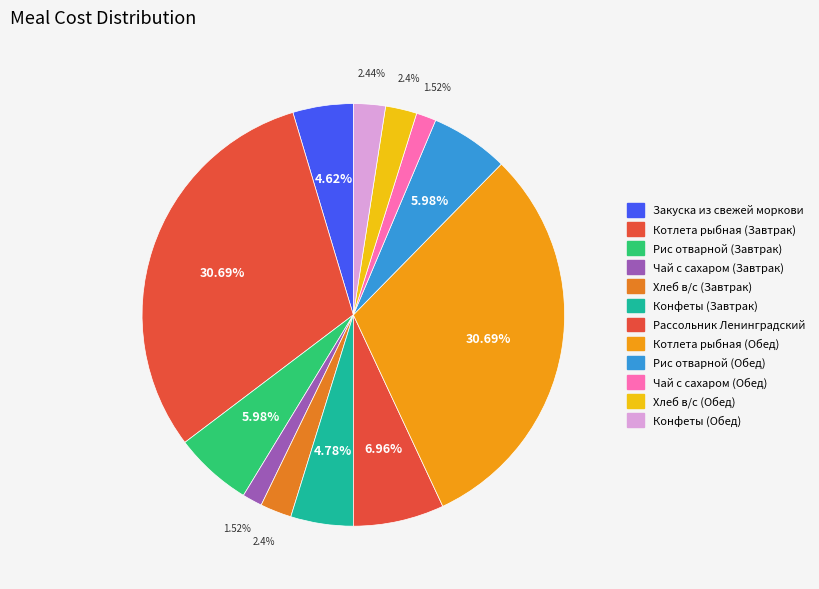

To the nearest percent, what is the combined percentage of Рис отварной (Обед) and Чай с сахаром (Обед)?

8%